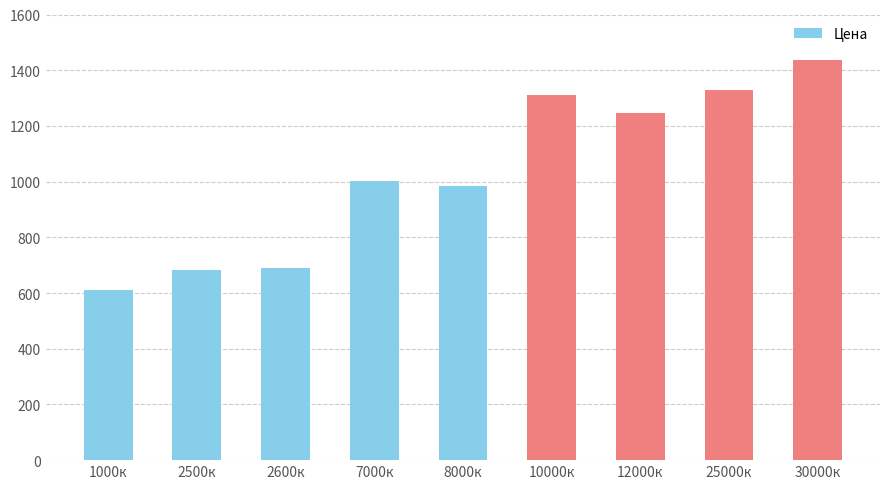

What is the maximum value shown in the chart?

1435.2